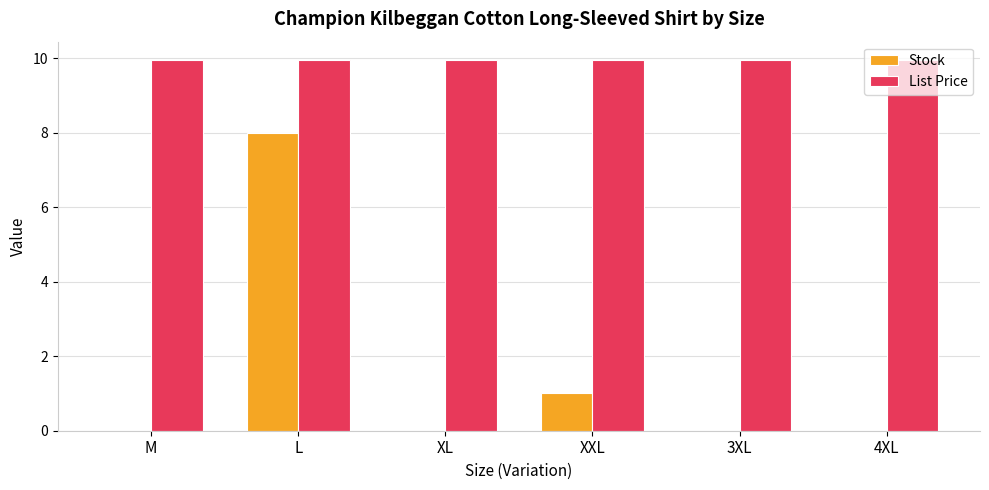

The List Price series shows 13.8 at M. True or false?

False